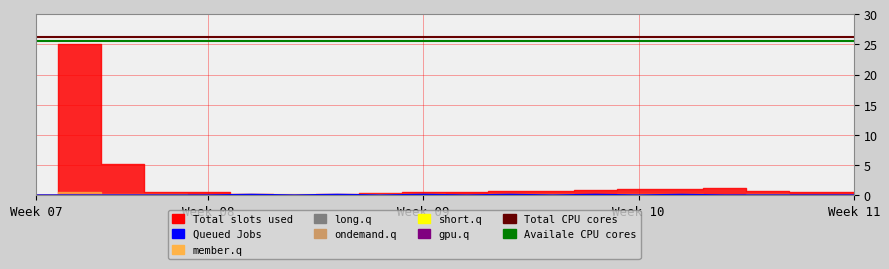

True or false: Total CPU cores and Queued Jobs cross at least once.

False